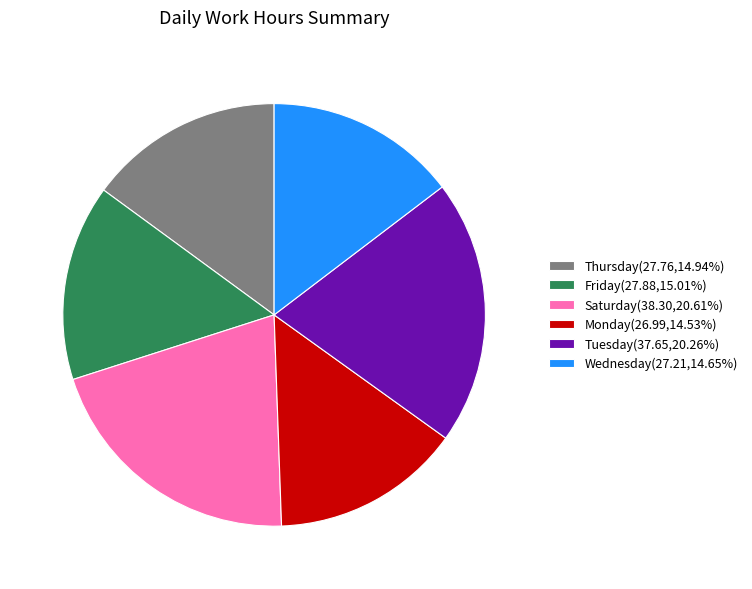

Is the sum of Thursday(27.76,14.94%) and Wednesday(27.21,14.65%) greater than half?

No